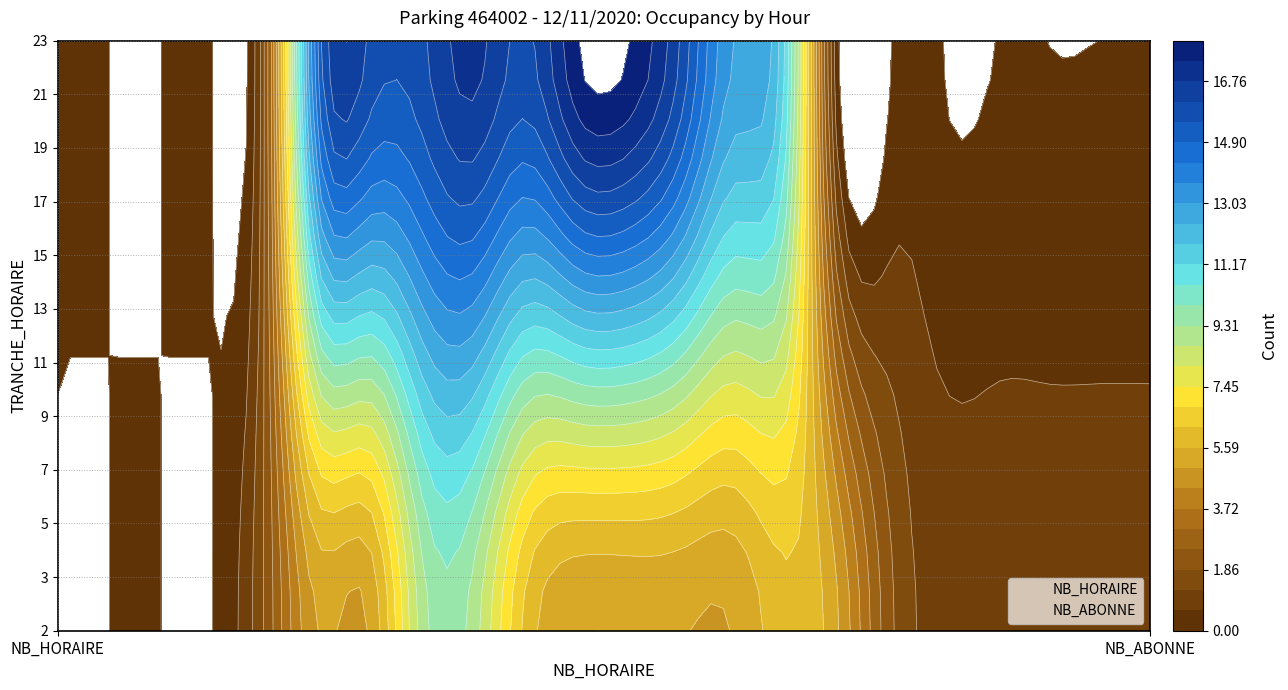

Reading left to right, what are all the values shown in this chart?

2: NB_HORAIRE=0	NB_ABONNE=0
3: NB_HORAIRE=0	NB_ABONNE=0
4: NB_HORAIRE=0	NB_ABONNE=0
5: NB_HORAIRE=0	NB_ABONNE=0
6: NB_HORAIRE=2	NB_ABONNE=2
7: NB_HORAIRE=5	NB_ABONNE=15
8: NB_HORAIRE=5	NB_ABONNE=16
9: NB_HORAIRE=9	NB_ABONNE=16
10: NB_HORAIRE=9	NB_ABONNE=17
11: NB_HORAIRE=6	NB_ABONNE=16
12: NB_HORAIRE=5	NB_ABONNE=18
13: NB_HORAIRE=5	NB_ABONNE=18
14: NB_HORAIRE=5	NB_ABONNE=16
15: NB_HORAIRE=5	NB_ABONNE=13
16: NB_HORAIRE=6	NB_ABONNE=11
17: NB_HORAIRE=5	NB_ABONNE=0
18: NB_HORAIRE=2	NB_ABONNE=0
19: NB_HORAIRE=1	NB_ABONNE=0
20: NB_HORAIRE=1	NB_ABONNE=0
21: NB_HORAIRE=1	NB_ABONNE=0
22: NB_HORAIRE=1	NB_ABONNE=0
23: NB_HORAIRE=1	NB_ABONNE=0